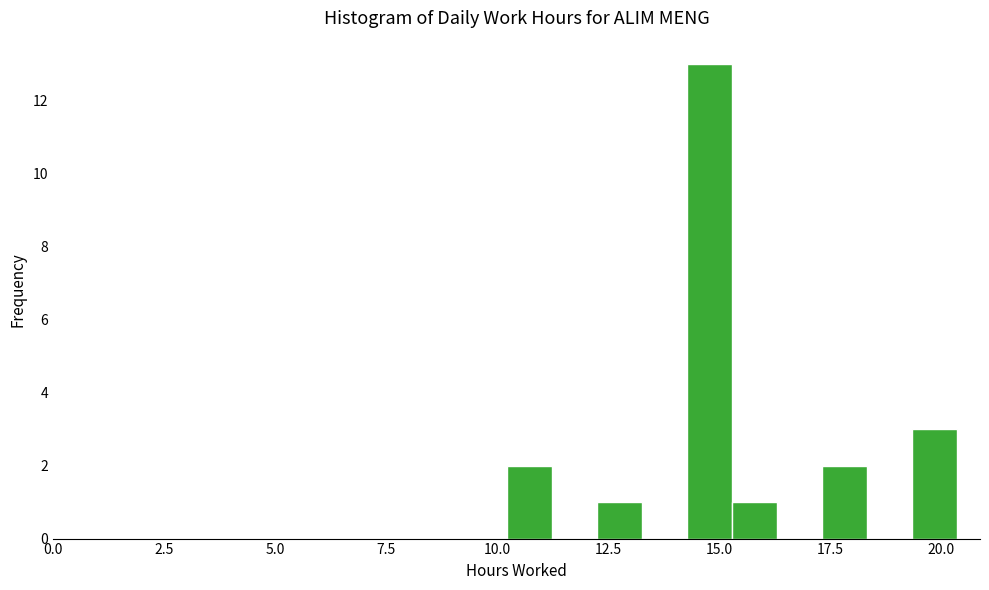

Read against the x-axis, roughly where is the centre of the tallest bar?

15.0